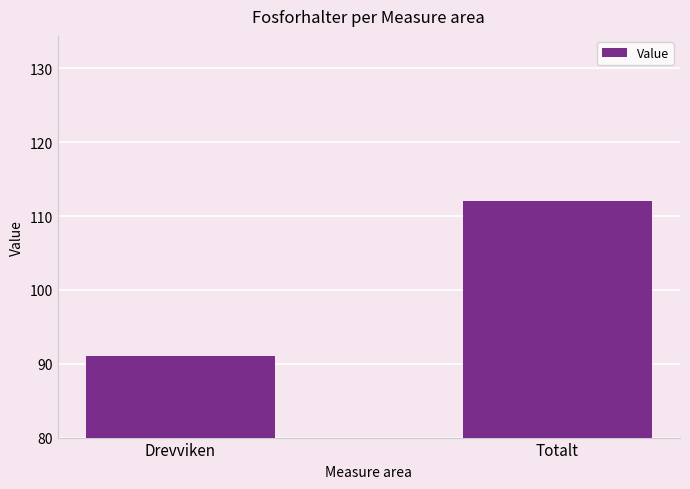

Reading left to right, what are all the values shown in this chart?

Drevviken=91	Totalt=112